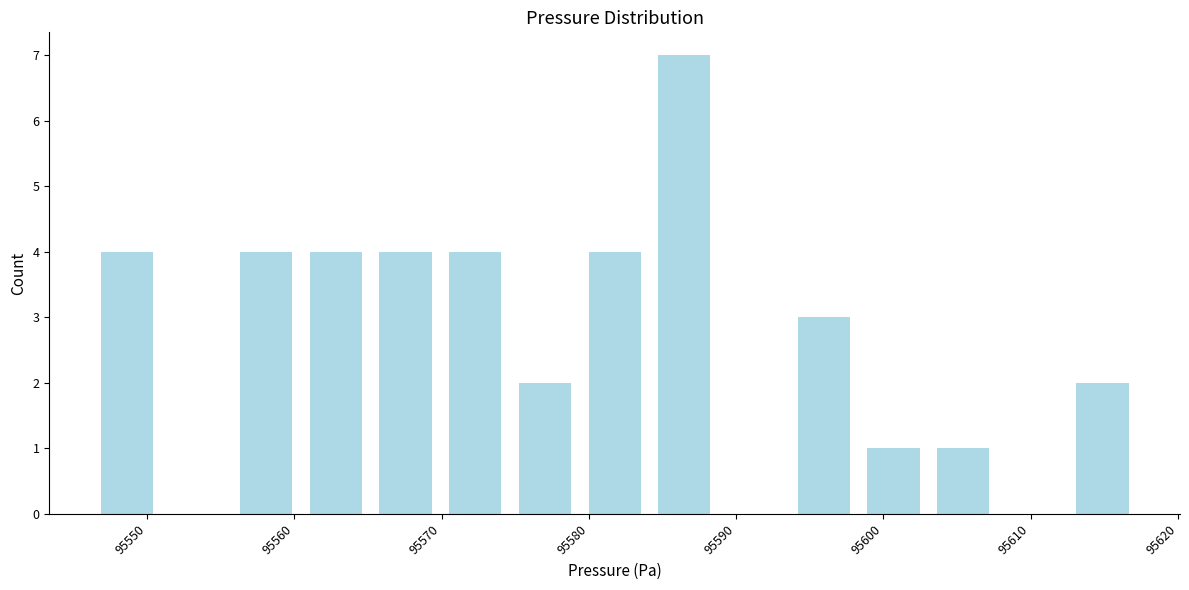

Reading left to right, transcribe this chart: for each bar, give the range it covers on the x-axis and its height. Neither the bar edges nor the heights are printed on the chart, so give them approximately, as read against the axes.

95546 to 95551: 4
95551 to 95556: 0
95556 to 95560: 4
95560 to 95565: 4
95565 to 95570: 4
95570 to 95575: 4
95575 to 95579: 2
95579 to 95584: 4
95584 to 95589: 7
95589 to 95594: 0
95594 to 95598: 3
95598 to 95603: 1
95603 to 95608: 1
95608 to 95613: 0
95613 to 95617: 2